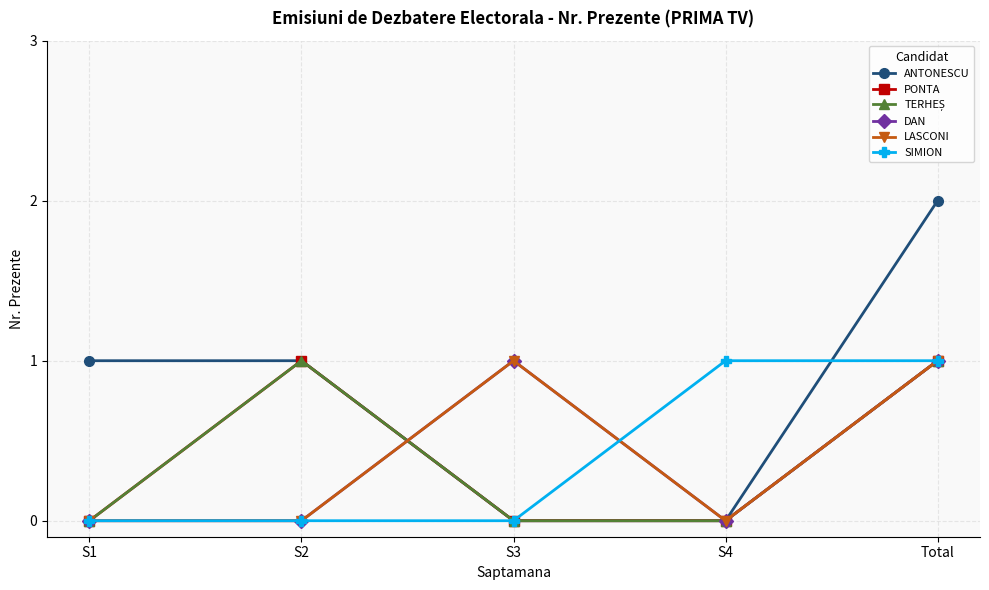

Is this an area chart (filled region under the line)?

No